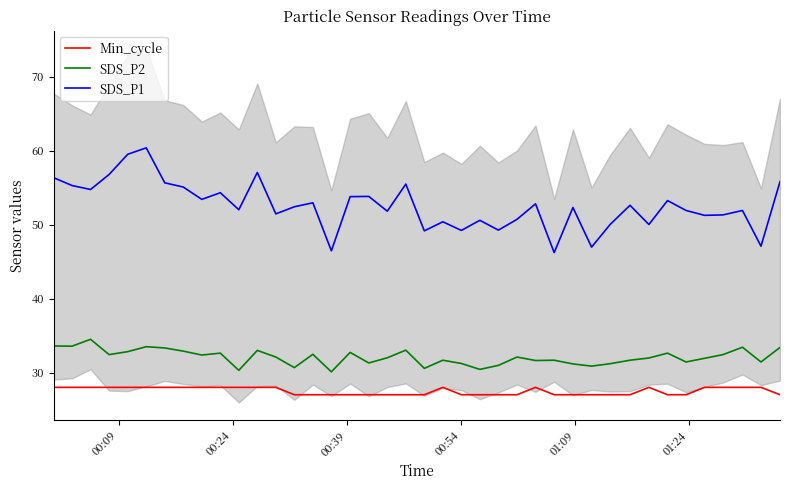

What is the value of the SDS_P2 point at the 17th from the left?

32.7